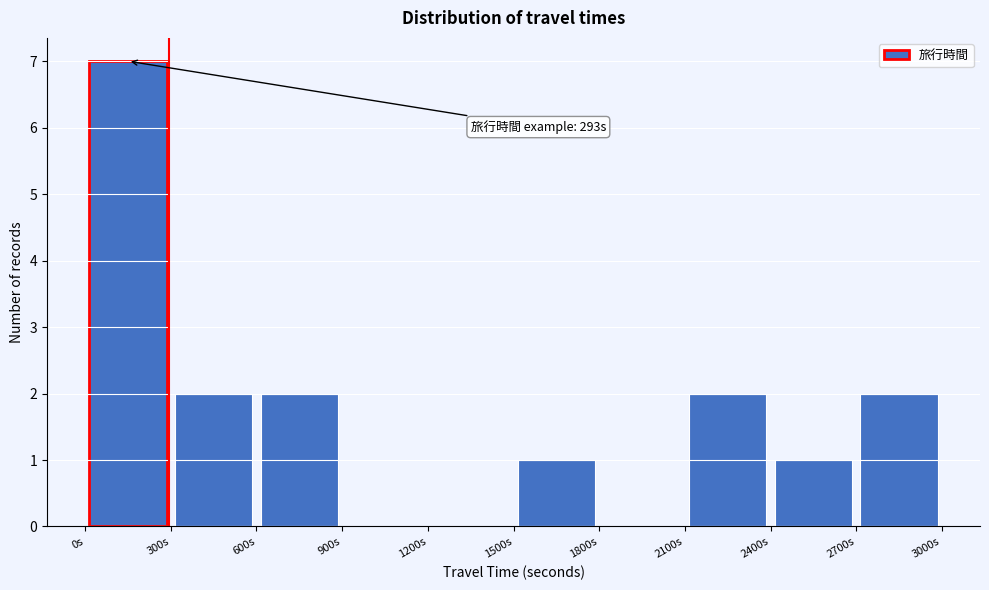

Over which range of the x-axis is the bar tallest?

0 to 300